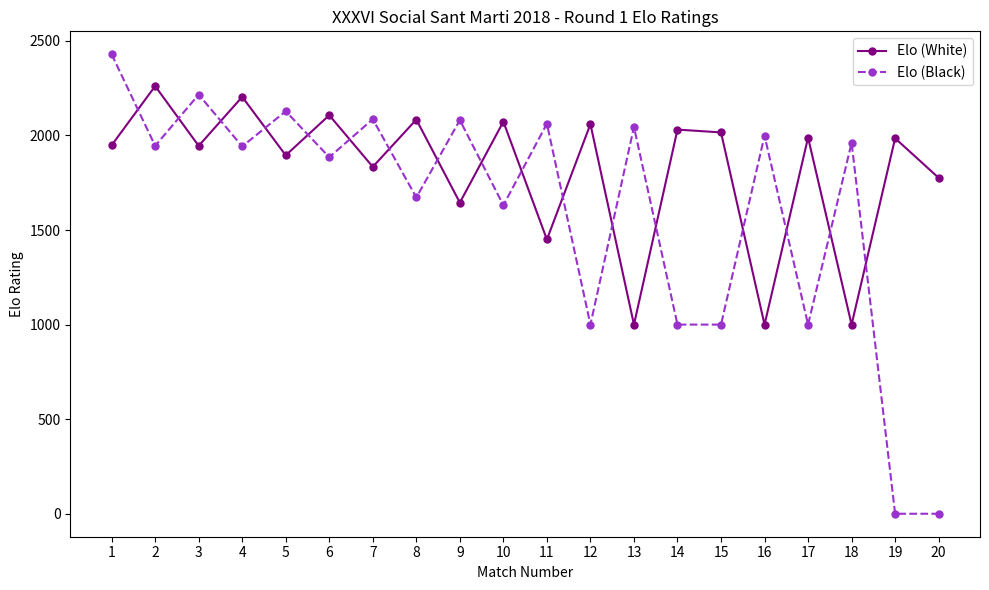

True or false: Elo (White) and Elo (Black) cross at least once.

True